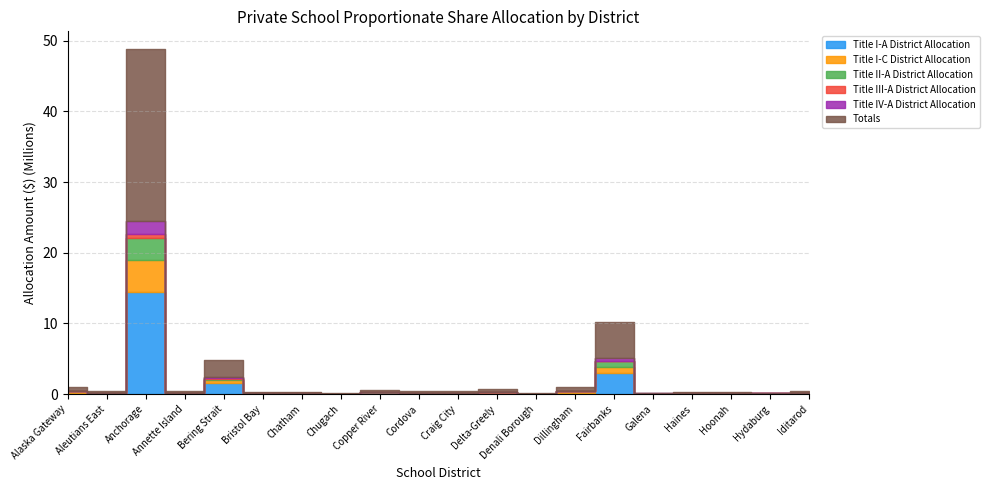

The Title I-C District Allocation series shows 17862 at Copper River. True or false?

False